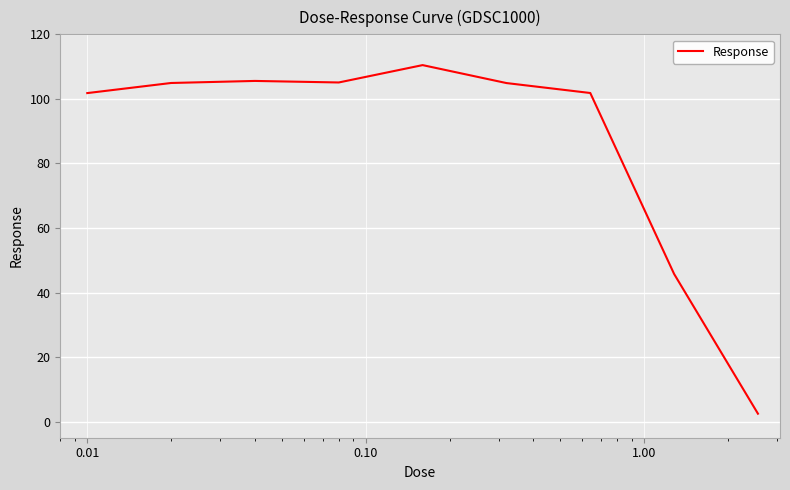

What is the difference between the second highest and second lowest values?

59.8